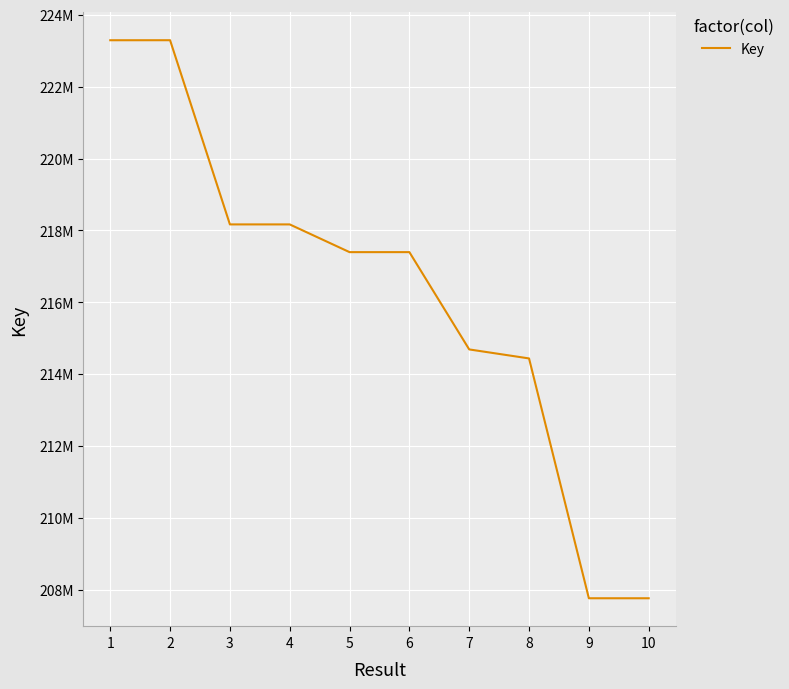

Does the chart display data point markers on the line(s)?

No